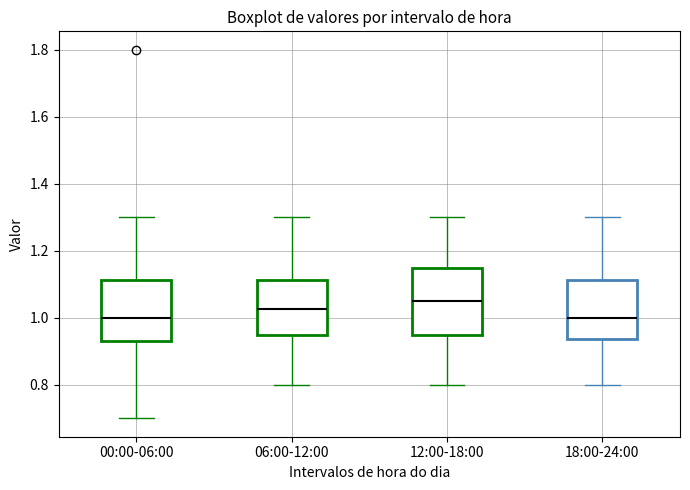

Reading left to right, transcribe this box plot: for each box, give where its median line is, the range the box spans, and where its two whiskers end, as read against the y-axis. The values are not printed on the chart, so give them approximately, as read against the axis.

00:00-06:00: median 1.00, box 0.94 to 1.12, whiskers 0.70 to 1.30
06:00-12:00: median 1.02, box 0.96 to 1.12, whiskers 0.80 to 1.30
12:00-18:00: median 1.06, box 0.96 to 1.16, whiskers 0.80 to 1.30
18:00-24:00: median 1.00, box 0.94 to 1.12, whiskers 0.80 to 1.30